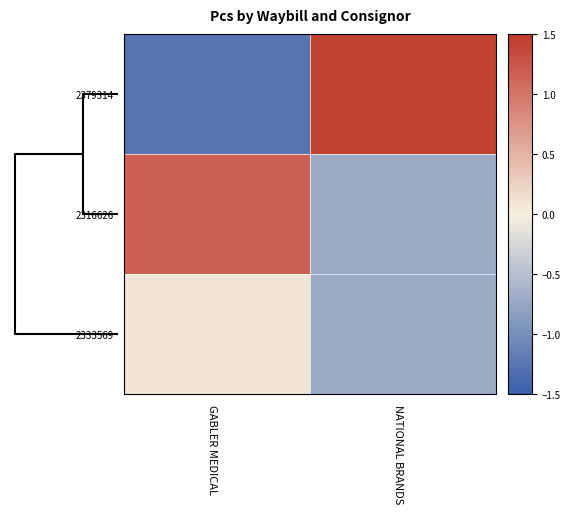

Reading right to left, list all the values displayed in this chart.

2379314: NATIONAL BRANDS=1.4	GABLER MEDICAL=-1.3
2316626: NATIONAL BRANDS=-0.7	GABLER MEDICAL=1.2
2333569: NATIONAL BRANDS=-0.7	GABLER MEDICAL=0.1